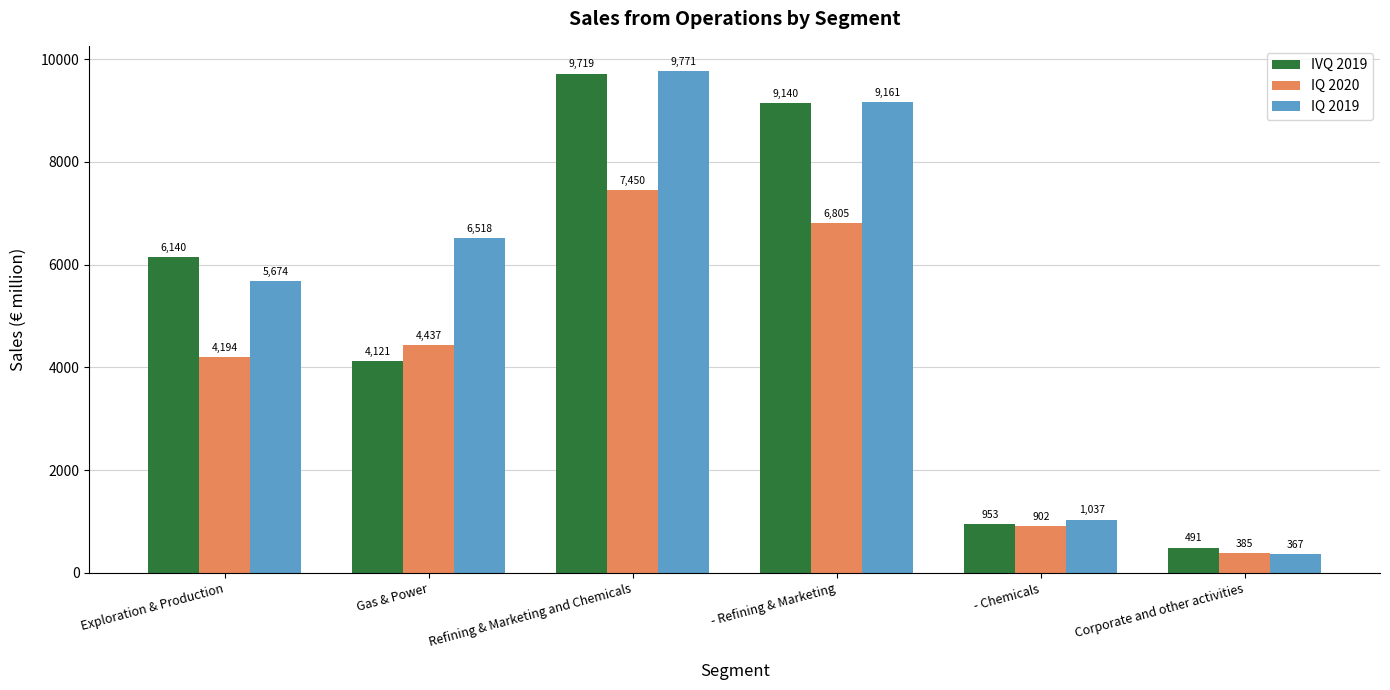

At which category is the sum across all series the highest?

Refining & Marketing and Chemicals